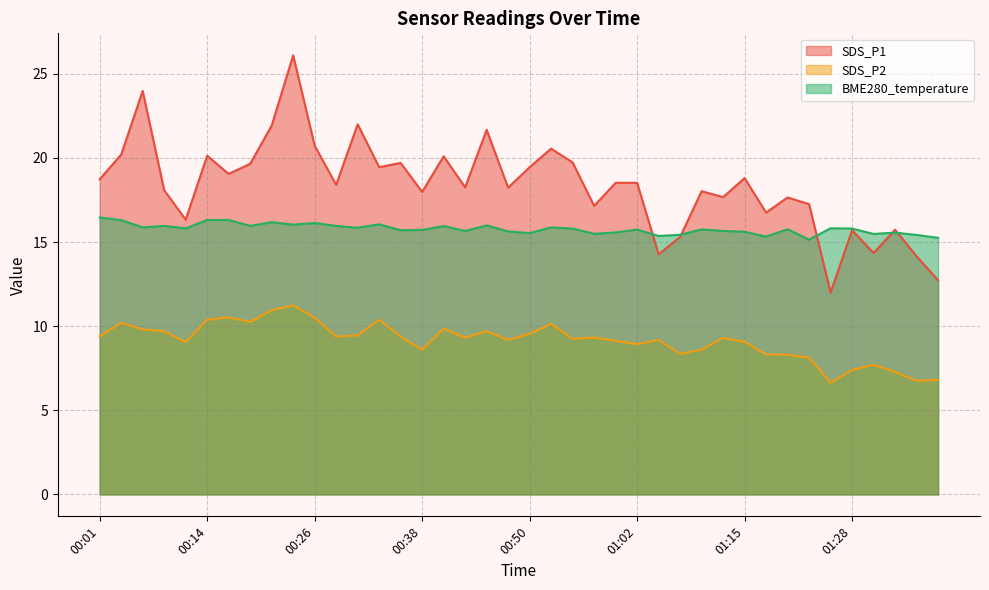

What is the label of the 39th point from the right?

00:04